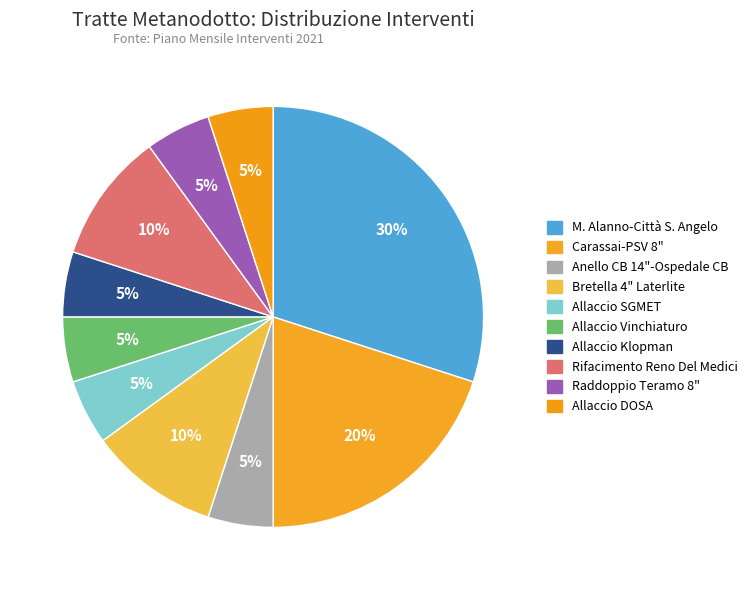

Is there a majority slice in this chart?

No